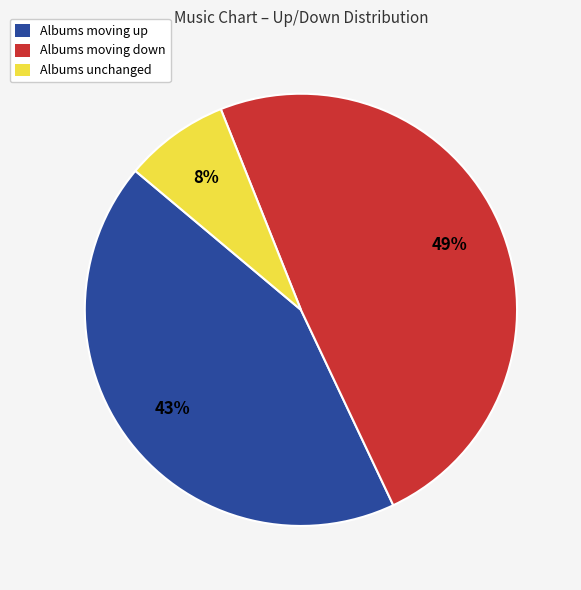

Combined, do Albums moving down and Albums unchanged account for over 50%?

Yes